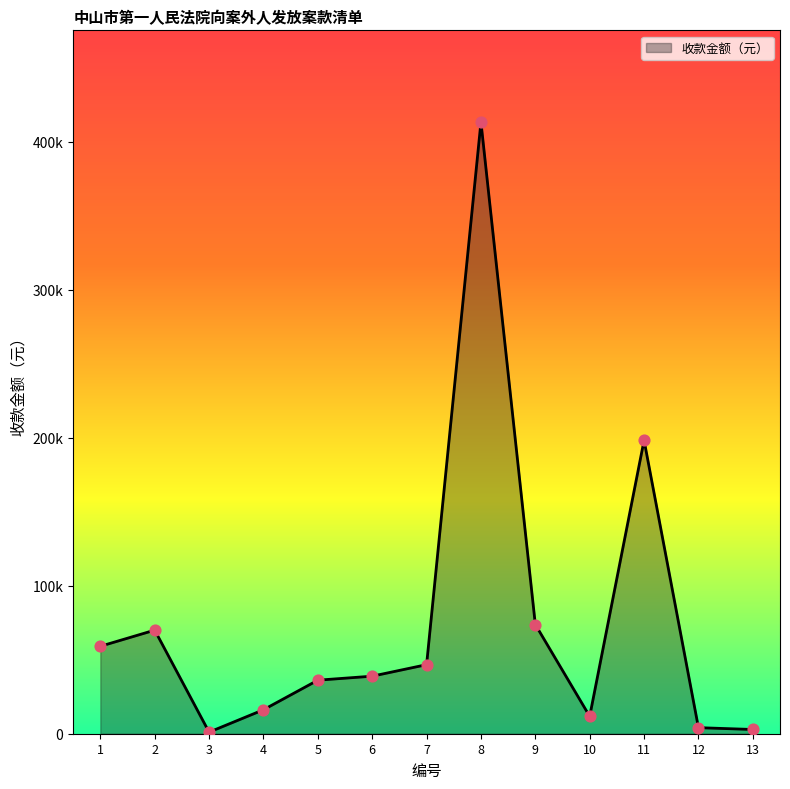

What is the change in value from 12 to 13?

-1242.8